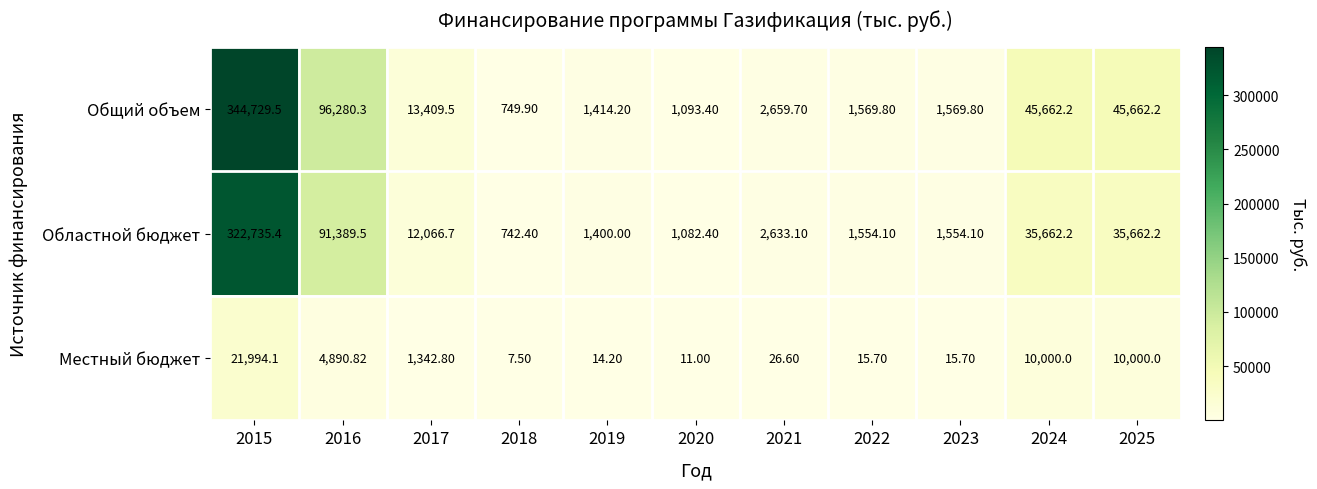

Which series has the largest total across all categories?

Общий объем